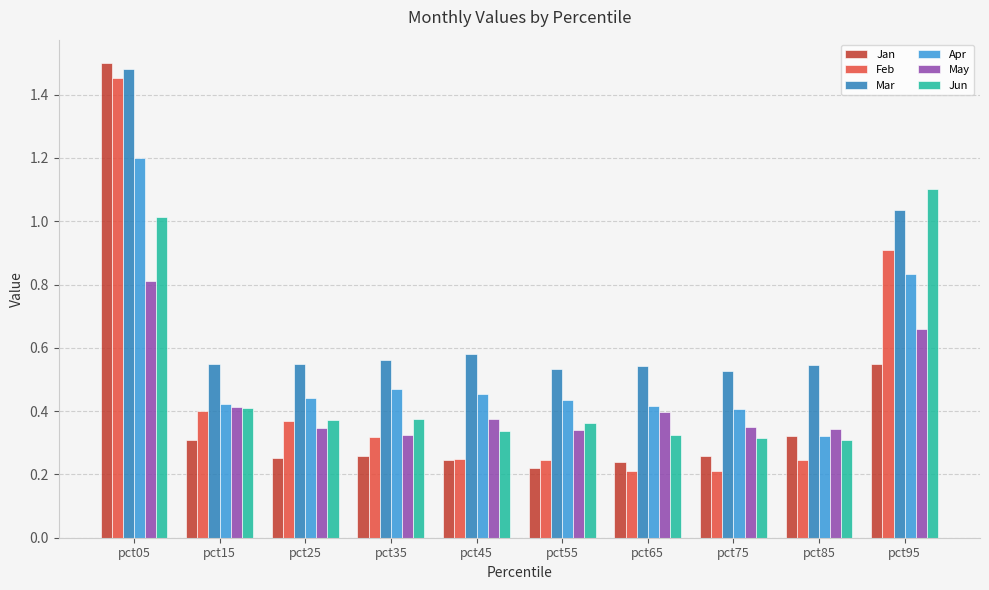

Which label corresponds to the largest value in the chart?

pct05